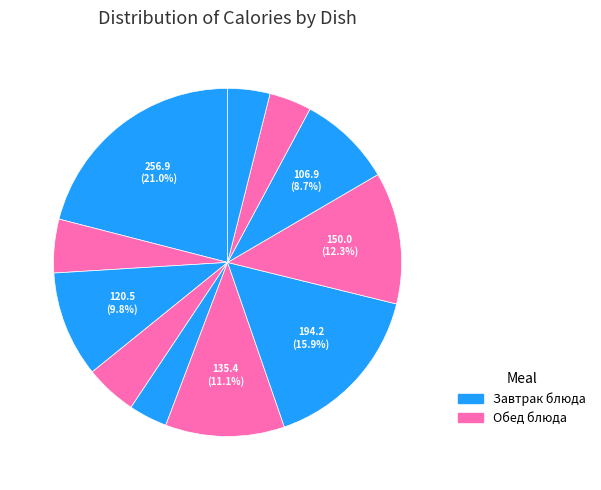

How many segments does this pie chart have?

11